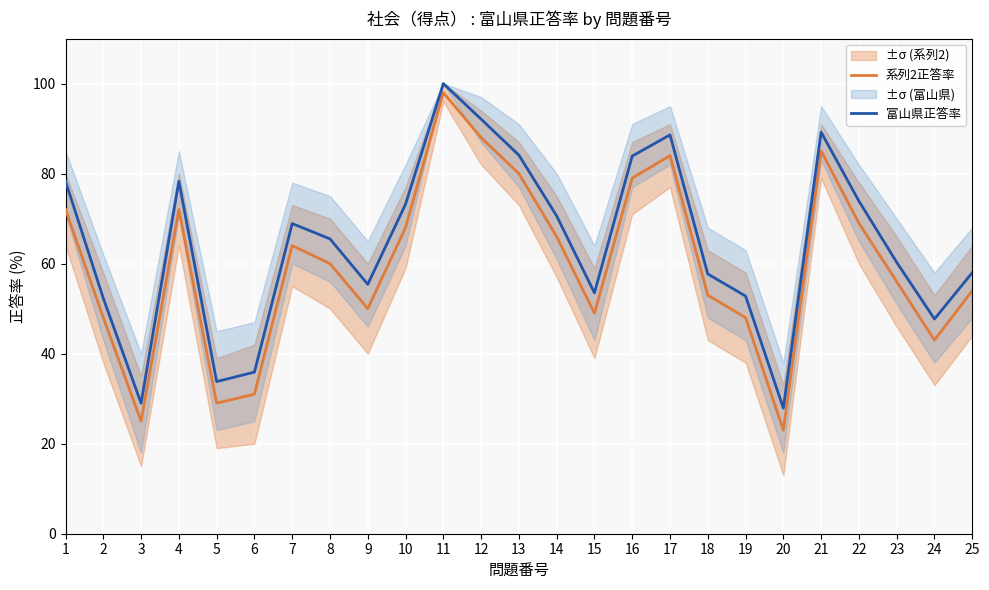

What is the minimum value shown in the chart?

23.0